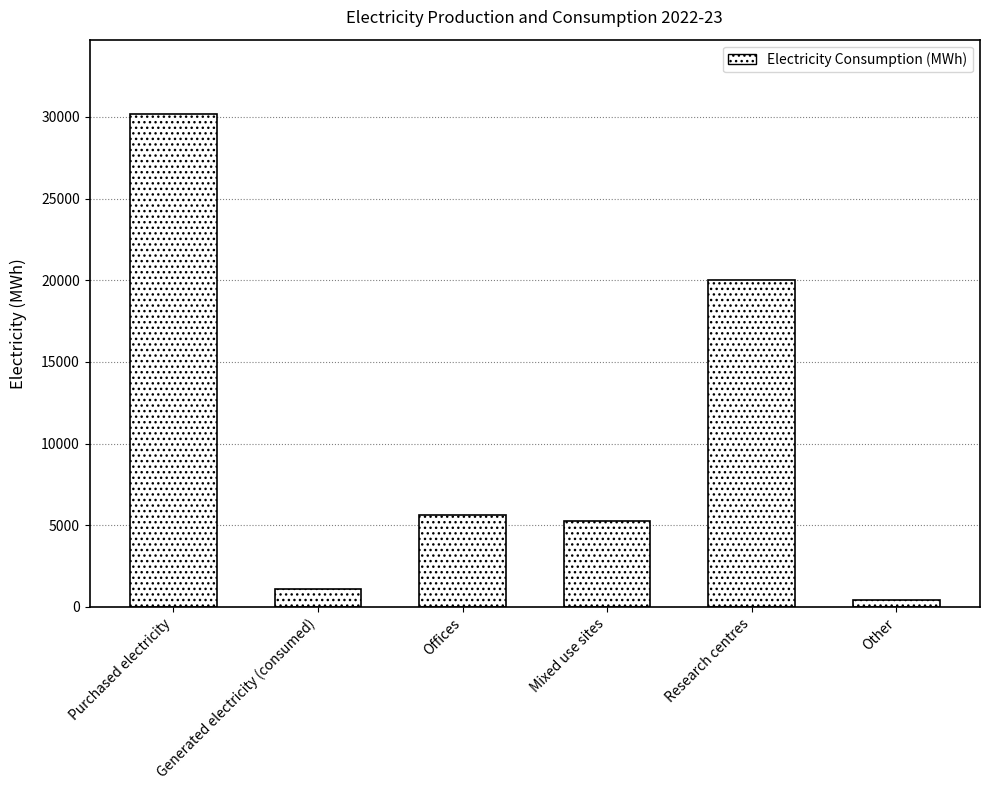

Does the chart contain stacked bars?

No